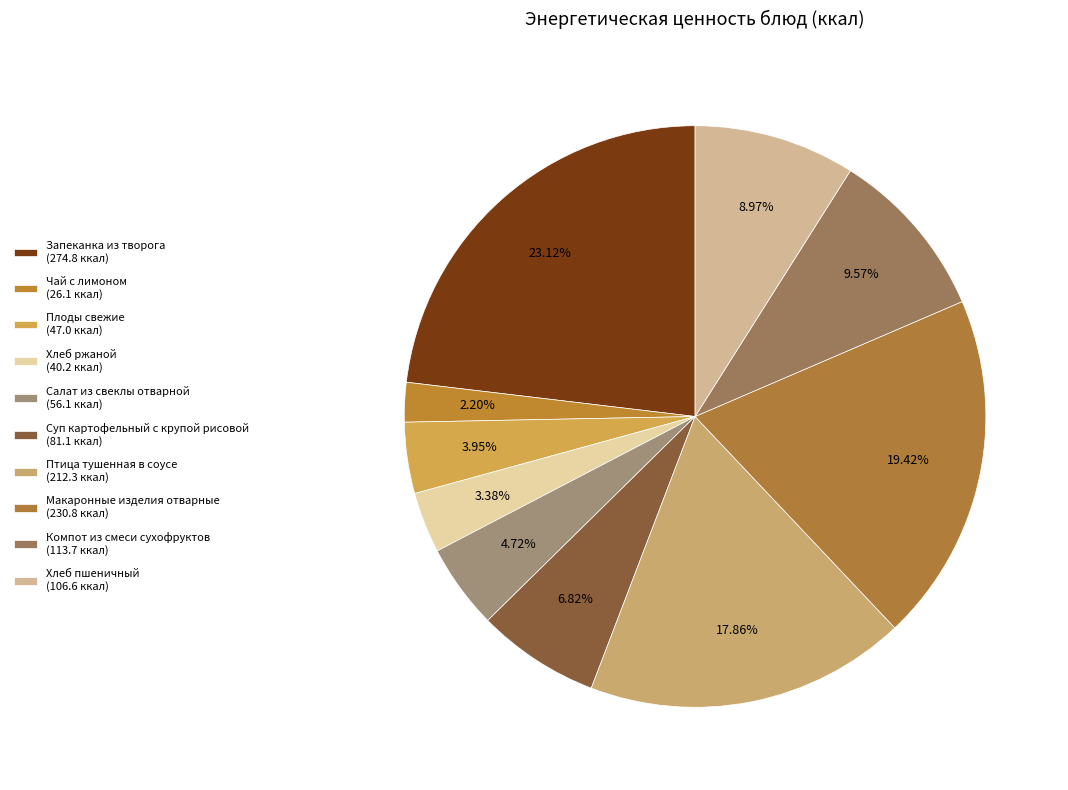

What is the change in value from Хлеб ржаной to Хлеб пшеничный?

+66.4